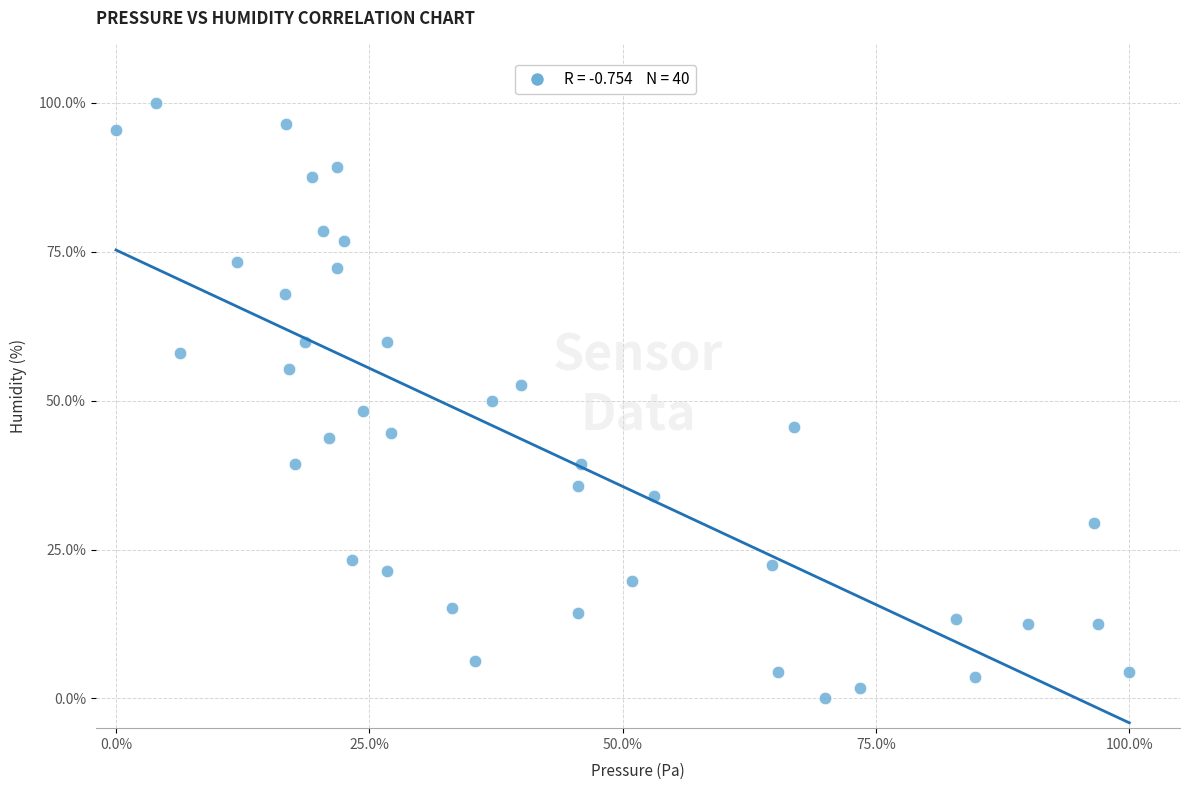

What is the range of X values (max minus min)?

100.0